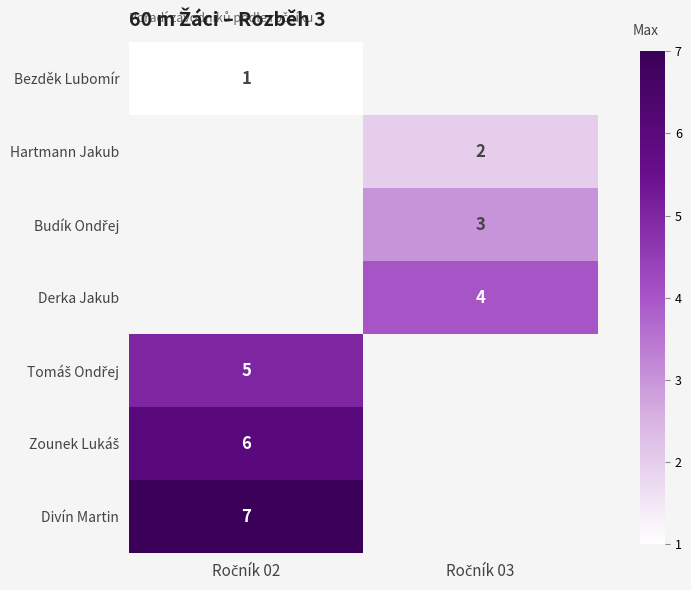

At how many categories does at least one series exceed 3?

2